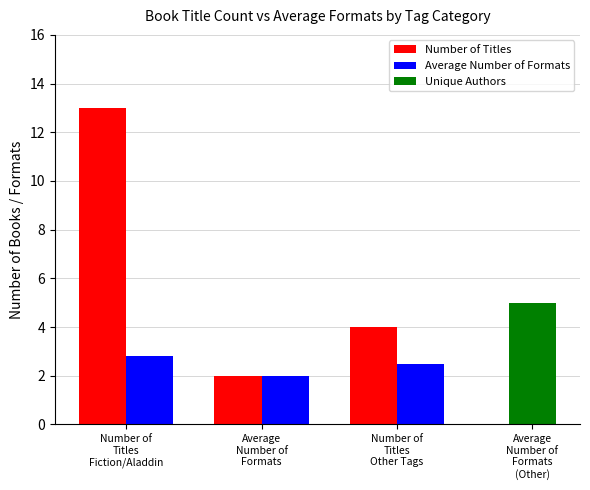

What is the sum of all Average Number of Formats values?

7.3